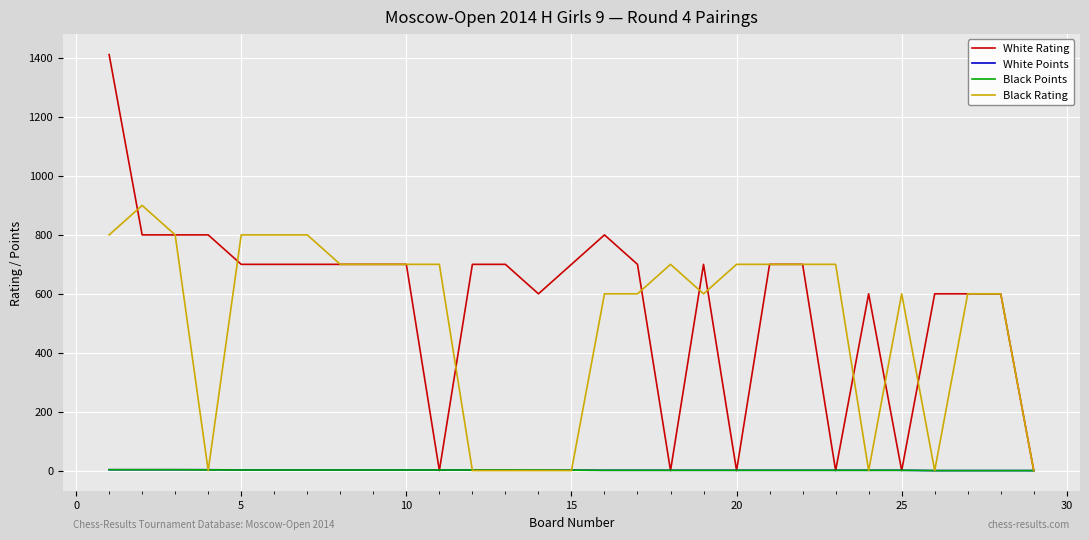

What is the greatest value displayed?

1412.0